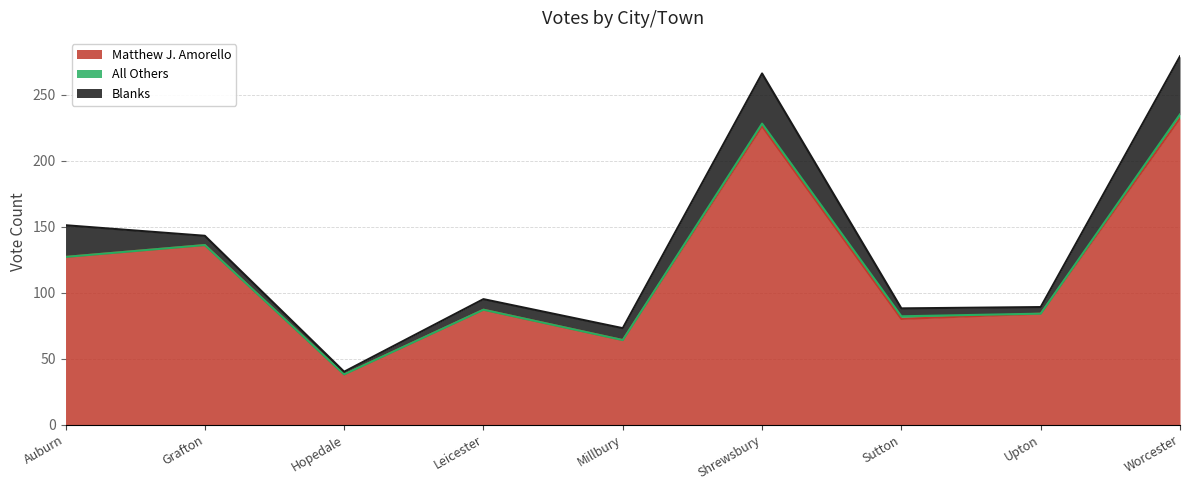

True or false: All Others and Matthew J. Amorello cross at least once.

False